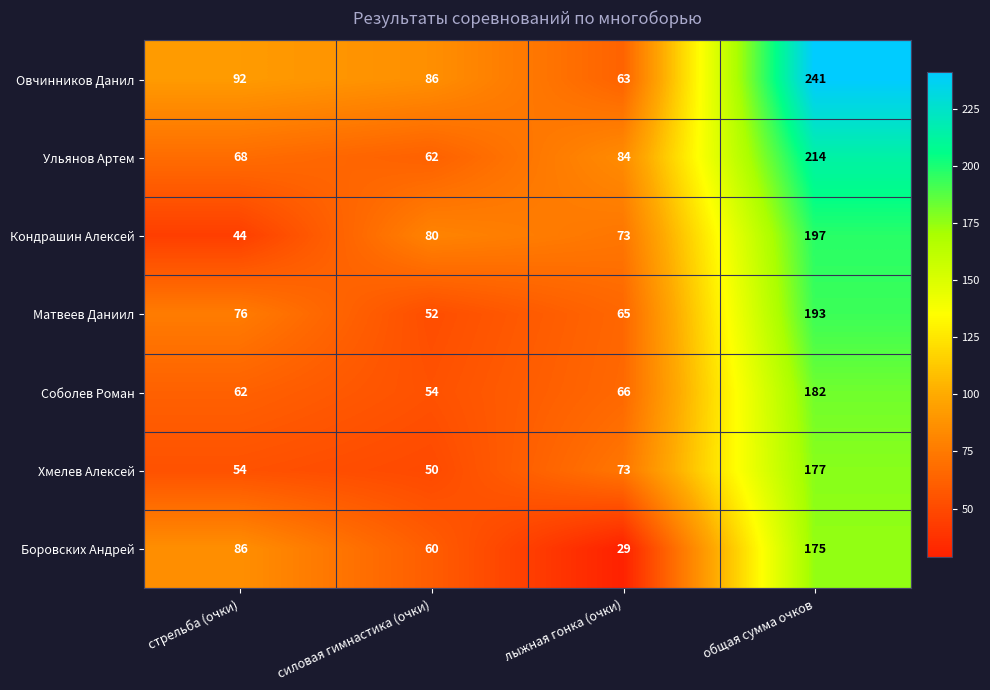

Read the Соболев Роман value at стрельба (очки), to the nearest 10.

60